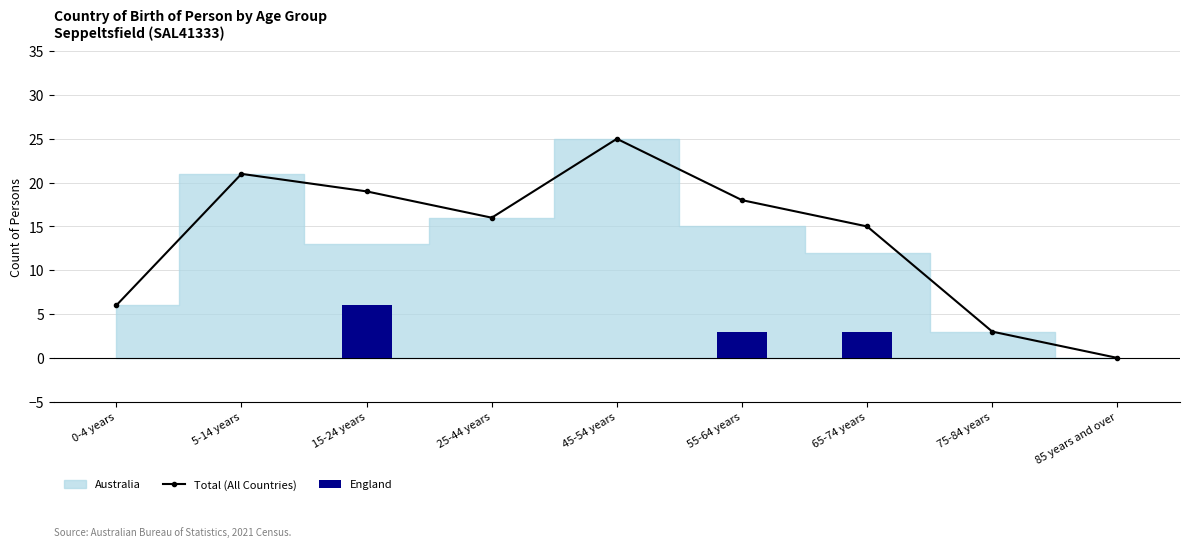

What position from the left is 0-4 years?

1